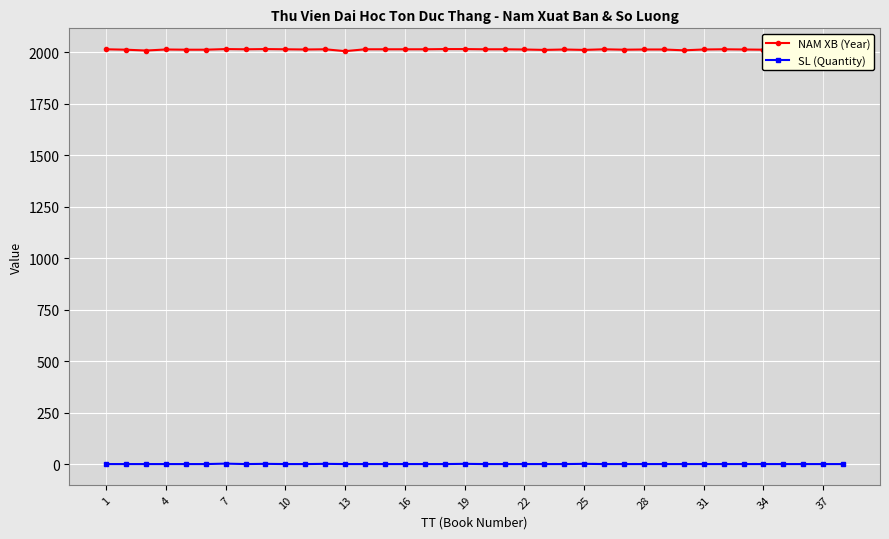

Reading left to right, what are all the values shown in this chart?

NAM XB (Year): 2015	2013	2009	2014	2013	2013	2016	2015	2016	2015	2014	2015	2006	2015	2015	2015	2015	2016	2016	2015	2015	2014	2012	2014	2012	2015	2013	2014	2014	2010	2014	2015	2014	2013	2012	2011	2011	2004
SL (Quantity): 1	1	1	1	1	1	3	1	2	1	1	2	1	1	1	1	1	1	2	1	1	1	1	1	2	1	1	1	1	1	1	1	1	1	1	1	1	1